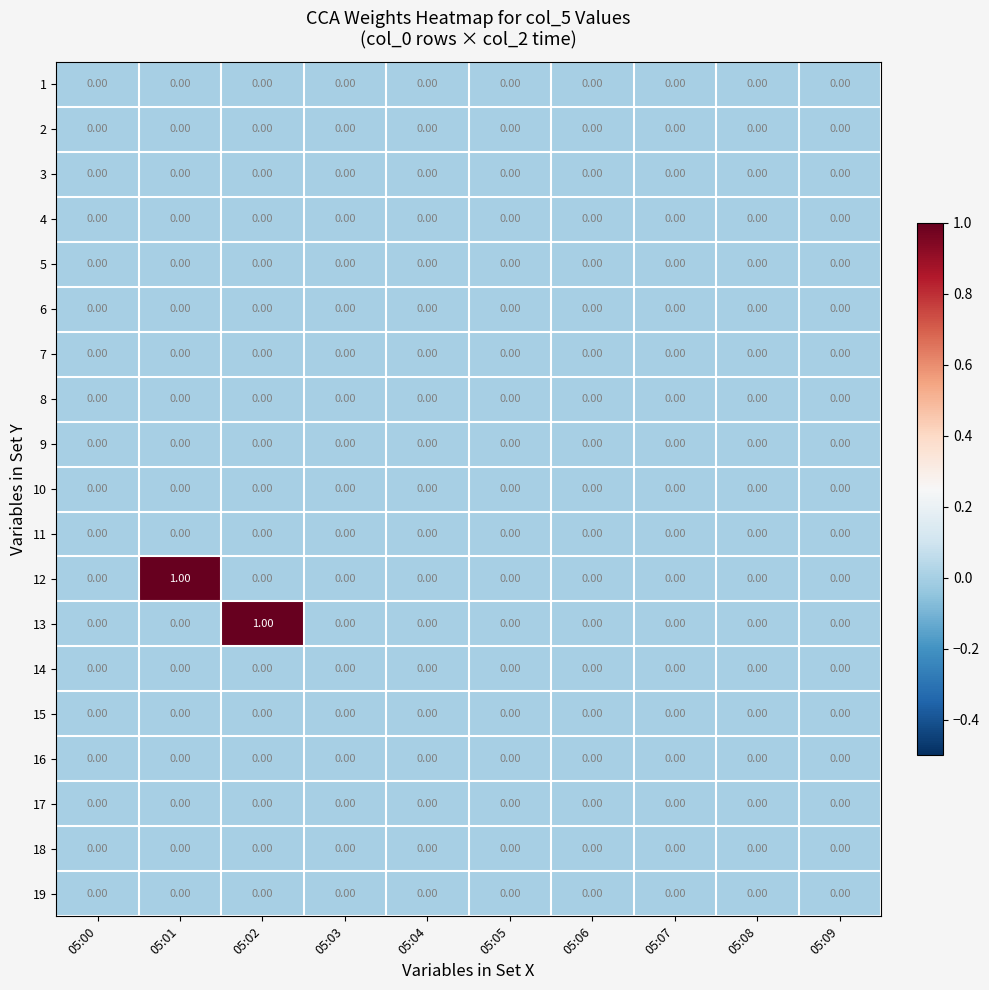

Between 05:00 and 05:01, which series saw the biggest shift?

12